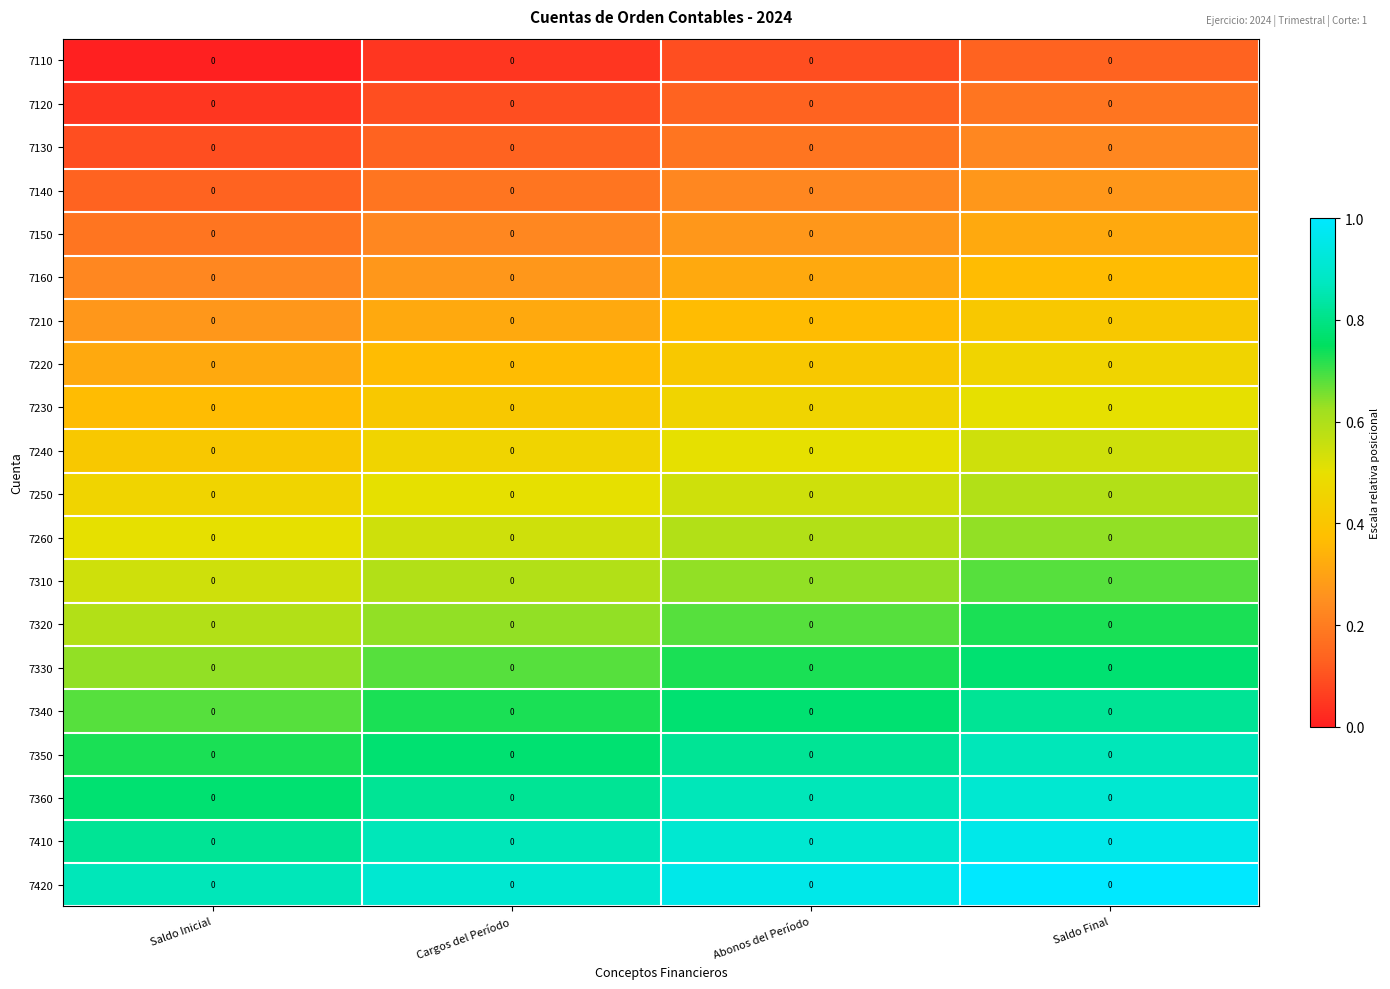

The value of 7110 at Abonos del Período is 0.2. True or false?

False